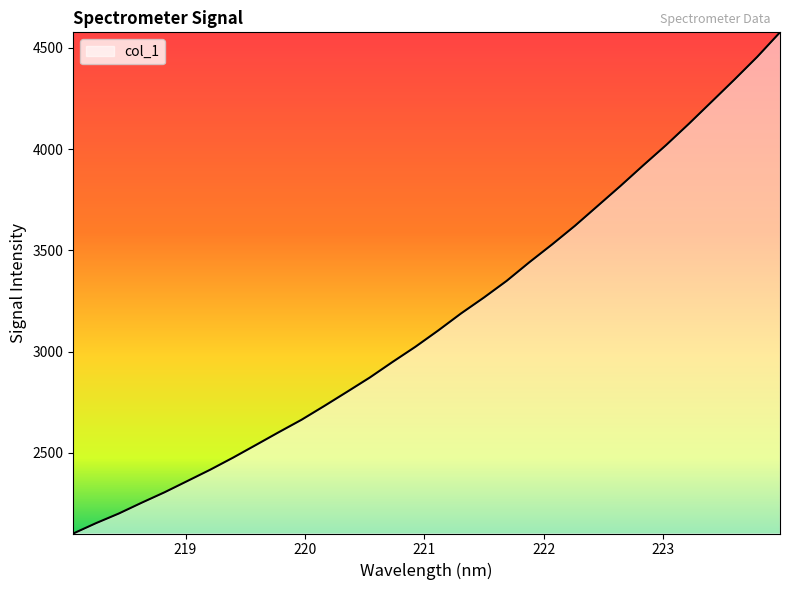

What is the minimum value shown in the chart?

2102.4